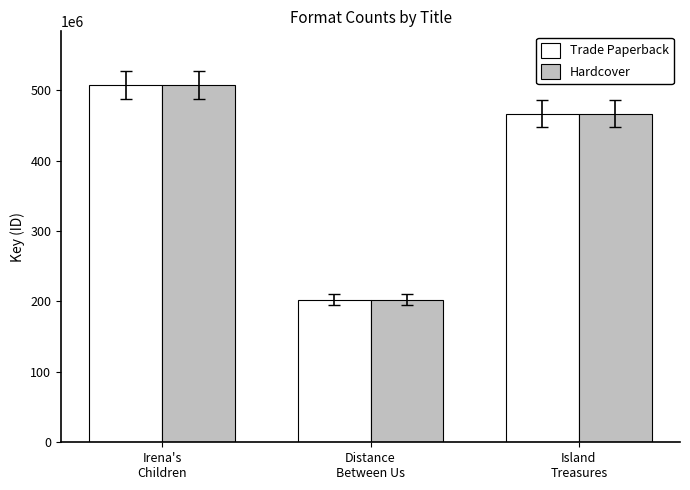

What are all the series names shown in the legend?

Trade Paperback, Hardcover